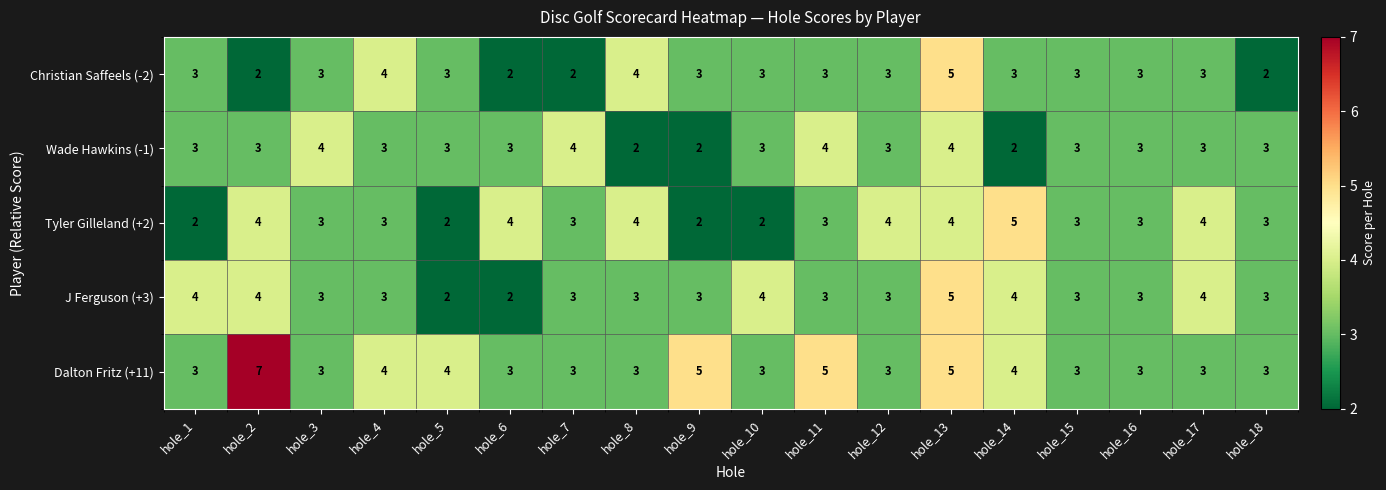

What is the average value of the Dalton Fritz (+11) series?

4